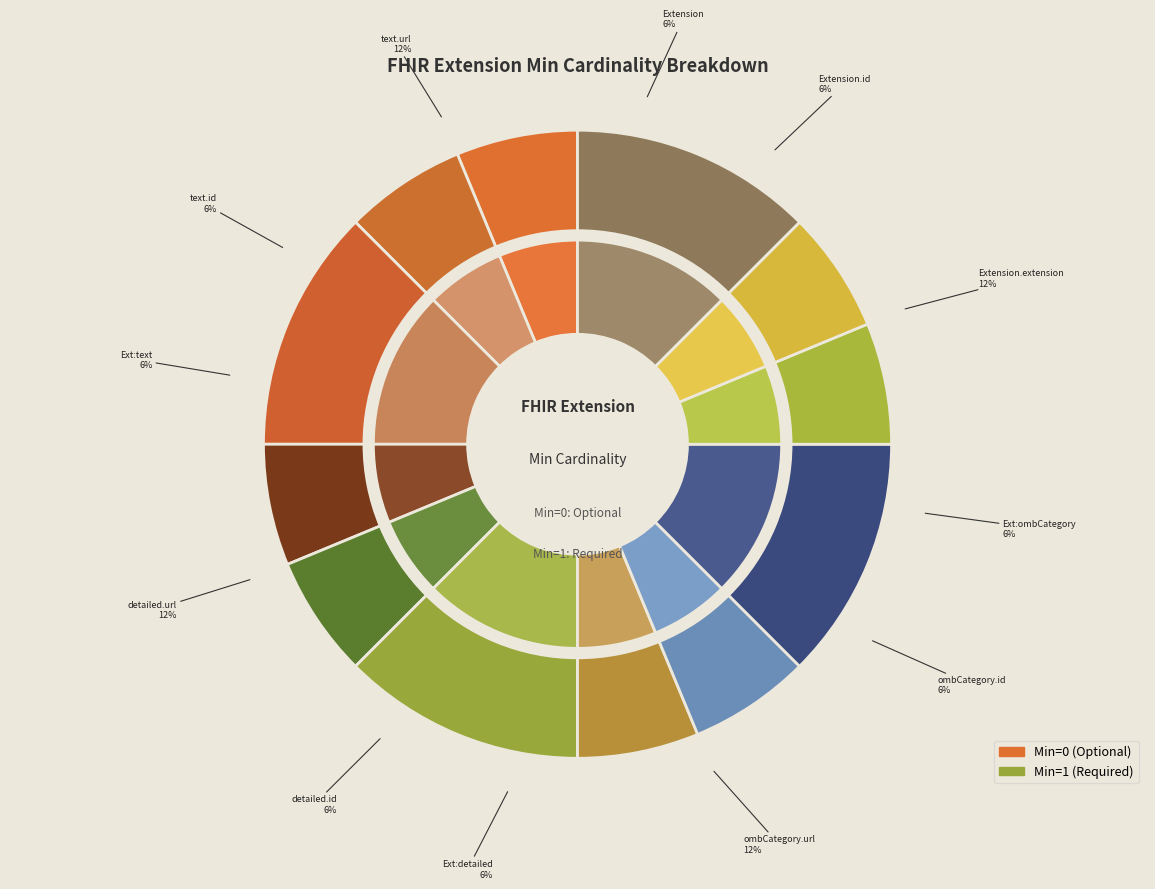

Does any single category account for the majority?

No